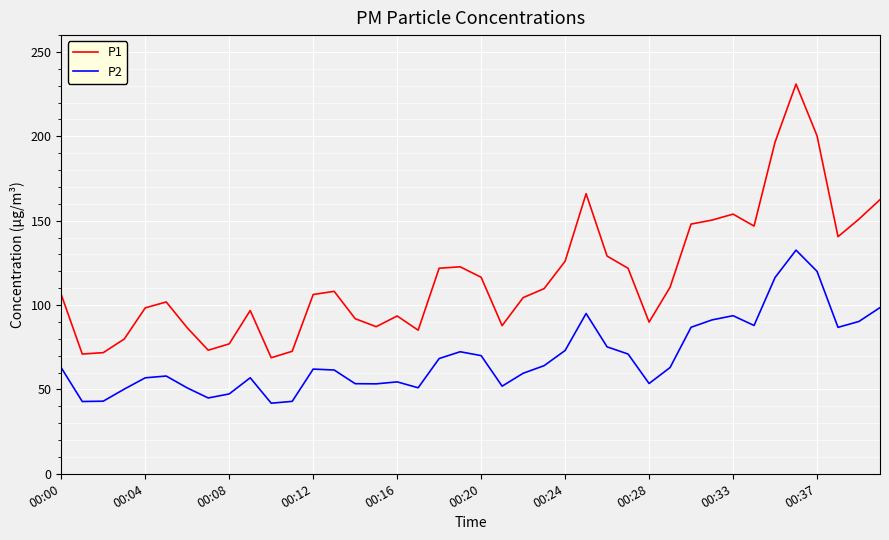

Which series has the largest total across all categories?

P1